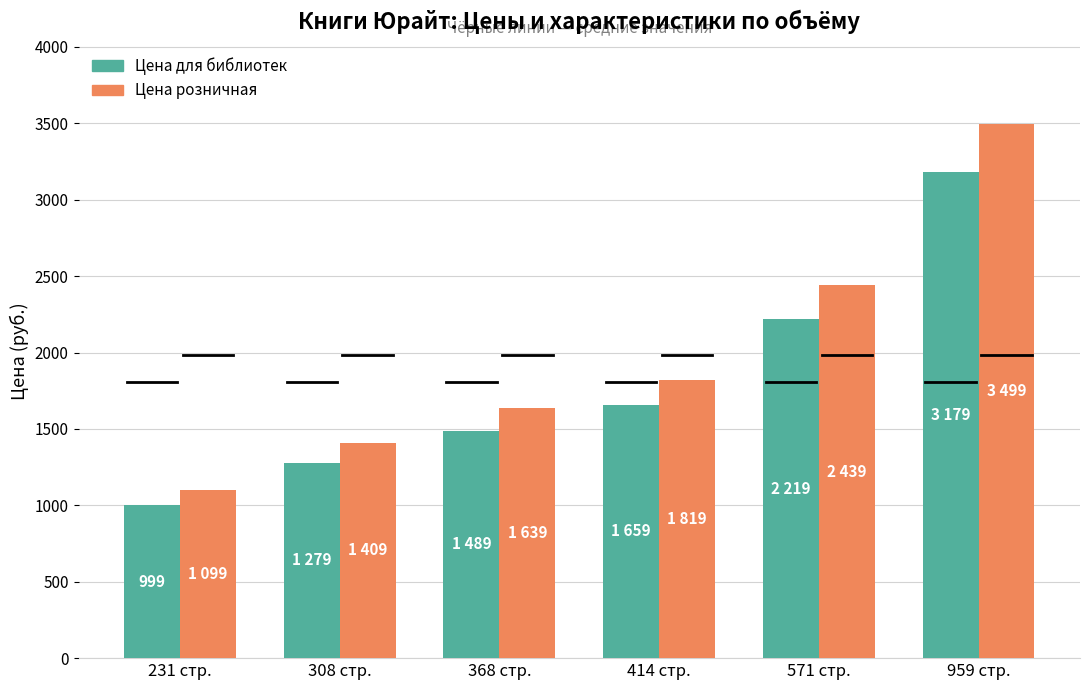

Is it true that Цена розничная equals 788 at 368 стр.?

False